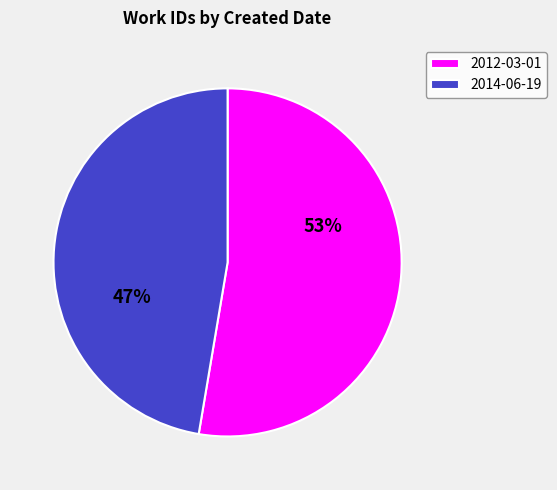

To the nearest percent, what is the combined percentage of 2014-06-19 and 2012-03-01?

100%